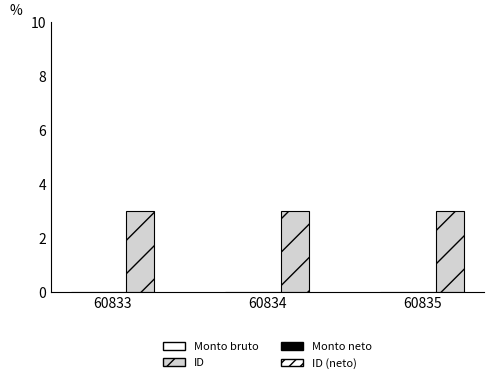

Rank the series by their maximum value, from lowest to highest.

Monto bruto de los ingresos, Monto neto de los ingresos, ID (bruto)